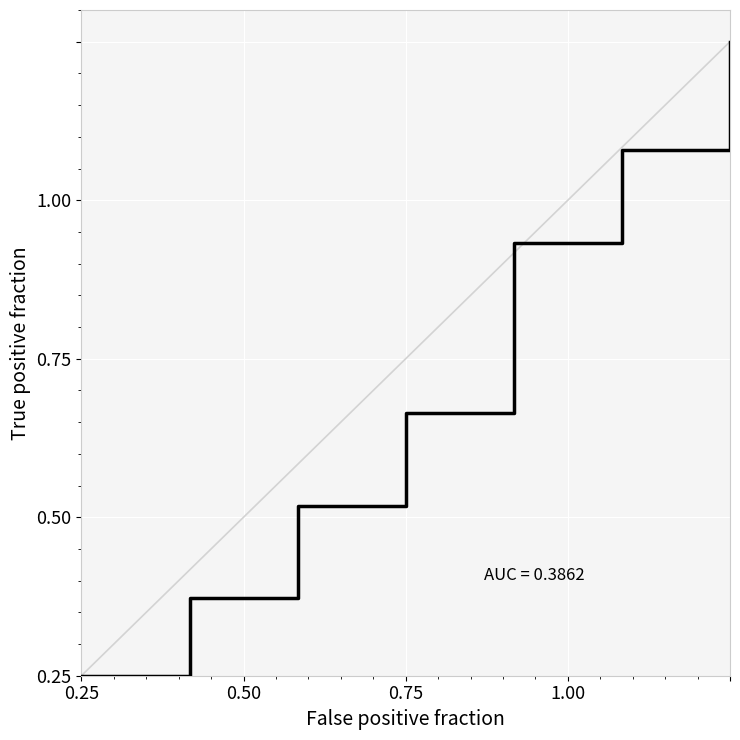

Is this an area chart (filled region under the line)?

No